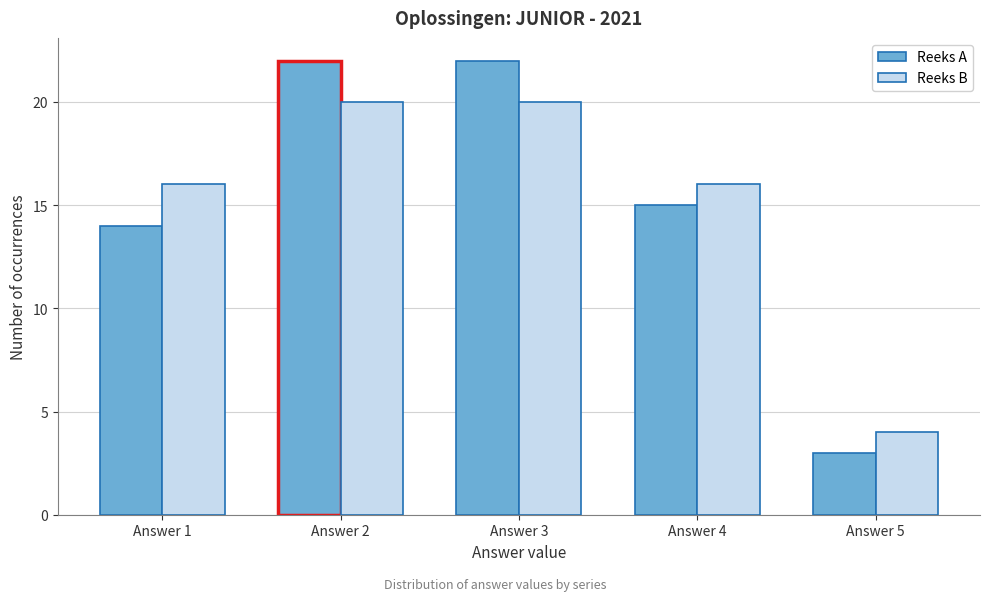

Reading left to right, transcribe all the data shown in this chart.

Reeks A: 14	22	22	15	3
Reeks B: 16	20	20	16	4